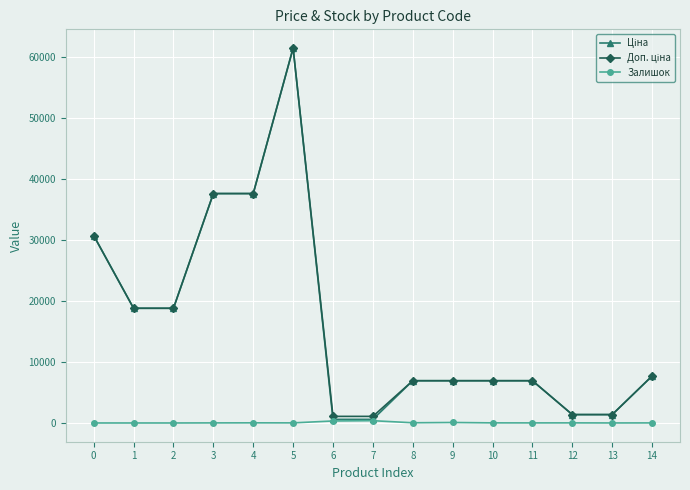

True or false: Залишок has more than 1 points higher than both neighbors.

True